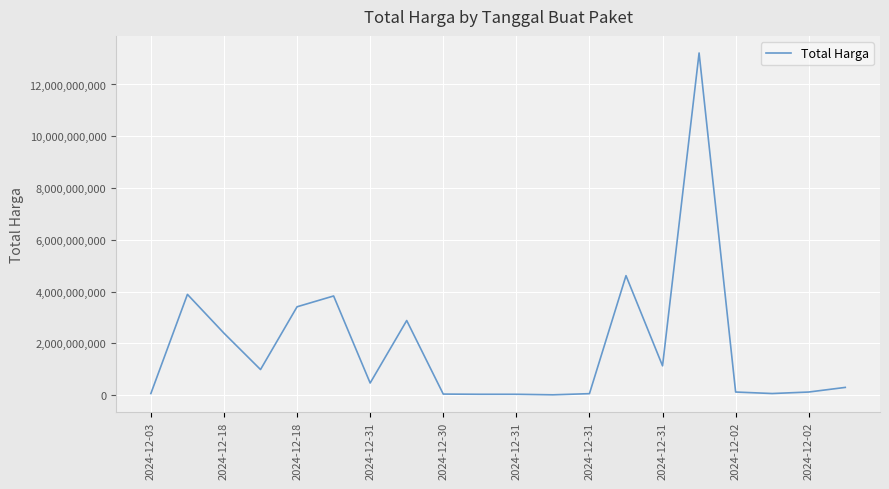

What is the maximum value shown in the chart?

13217400000